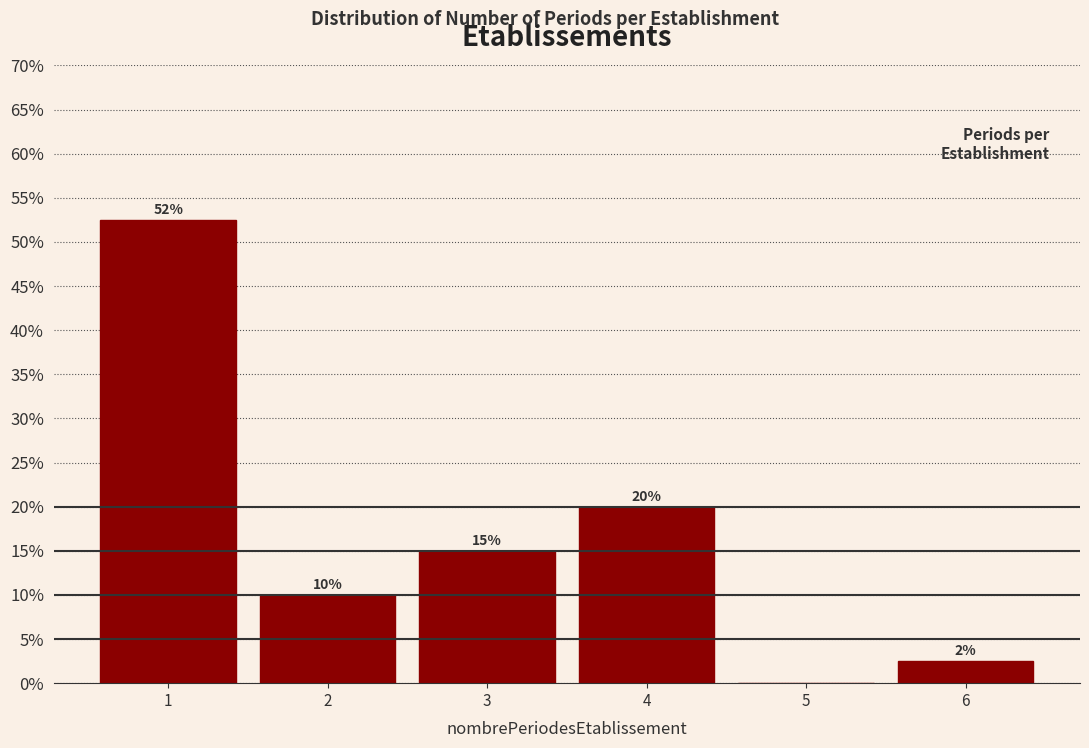

Which range on the x-axis has the tallest bar?

0.5 to 1.5